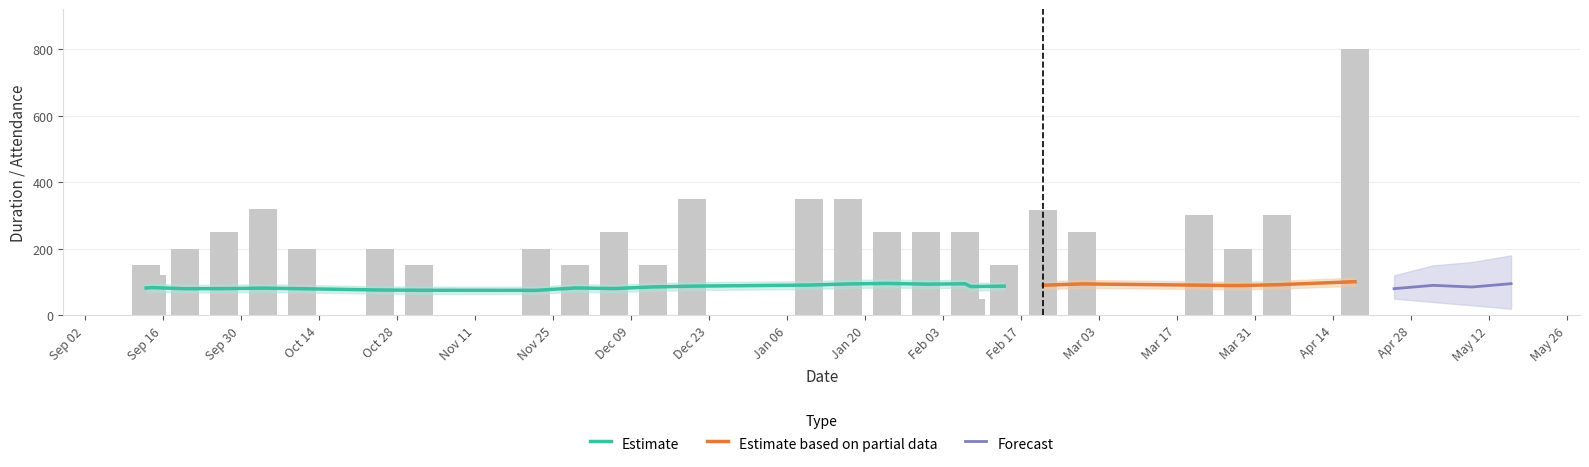

Rank the categories by value from lowest to highest.

08.02.2009, 14.09.2008, 13.09.2008, 01.11.2008, 29.11.2008, 13.12.2008, 14.02.2009, 20.09.2008, 11.10.2008, 25.10.2008, 22.11.2008, 28.03.2009, 27.09.2008, 06.12.2008, 24.01.2009, 31.01.2009, 07.02.2009, 28.02.2009, 21.03.2009, 04.04.2009, 21.02.2009, 04.10.2008, 20.12.2008, 10.01.2009, 17.01.2009, 18.04.2009